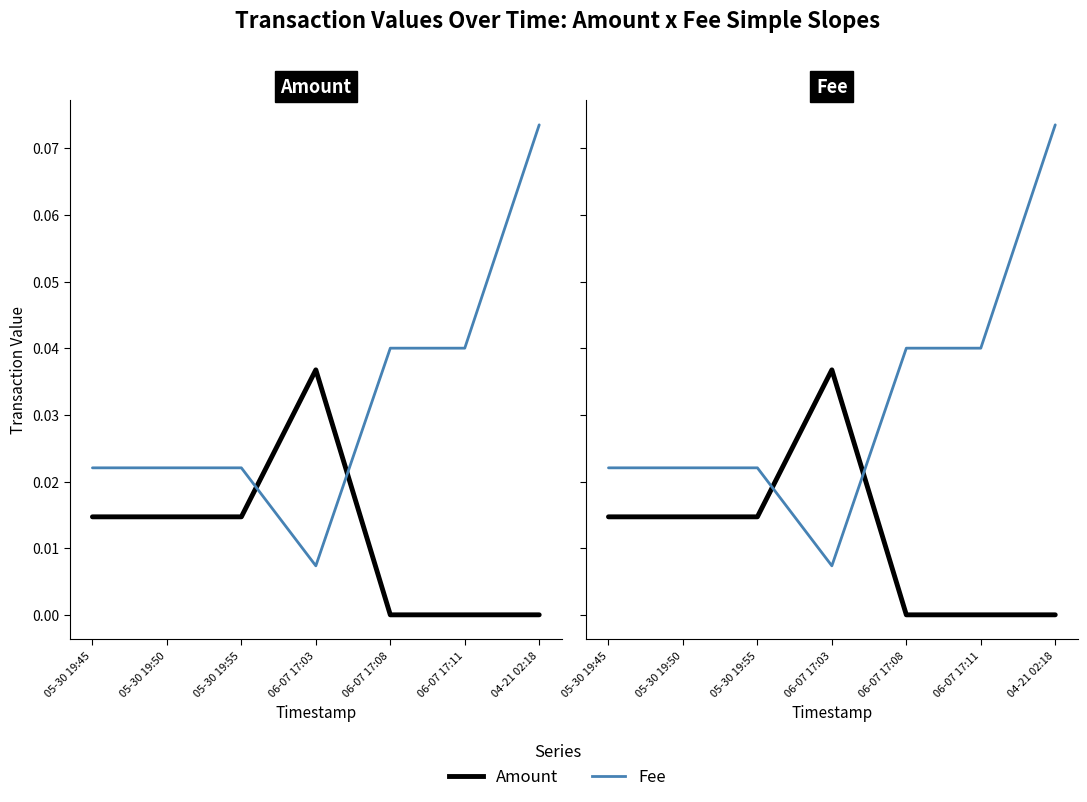

Rank the series by their average value, from lowest to highest.

Amount, Fee